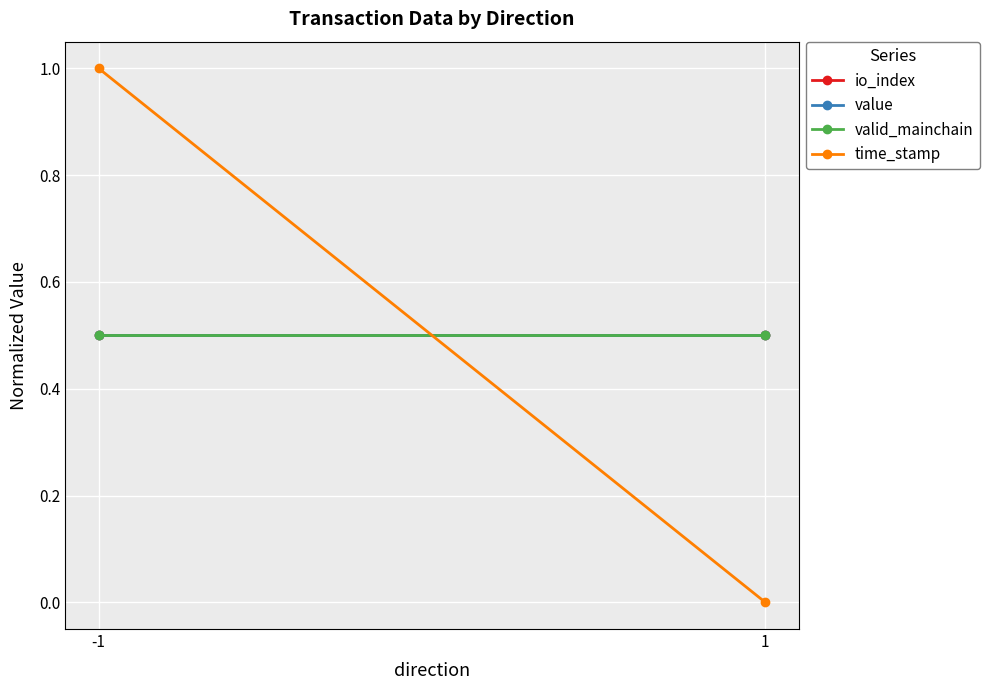

Is it true that value equals 0.5 at 1?

True